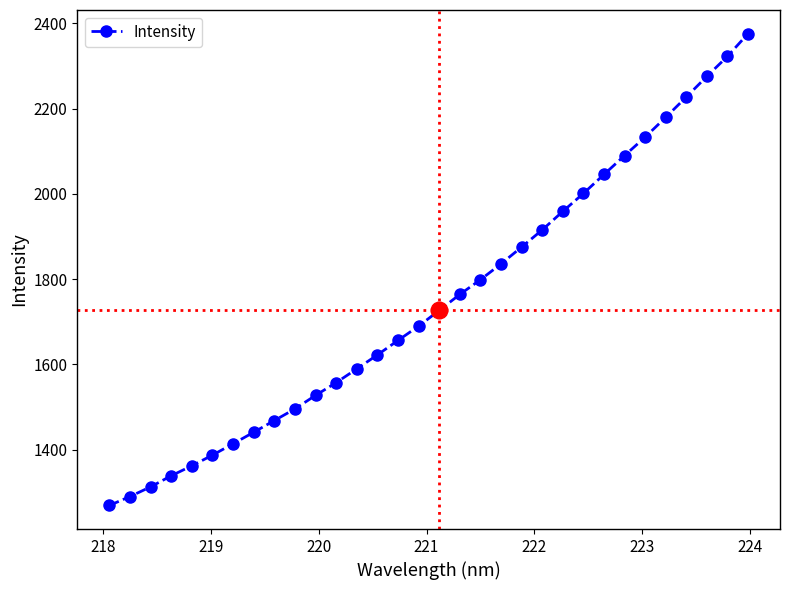

What is the greatest value displayed?

2375.9